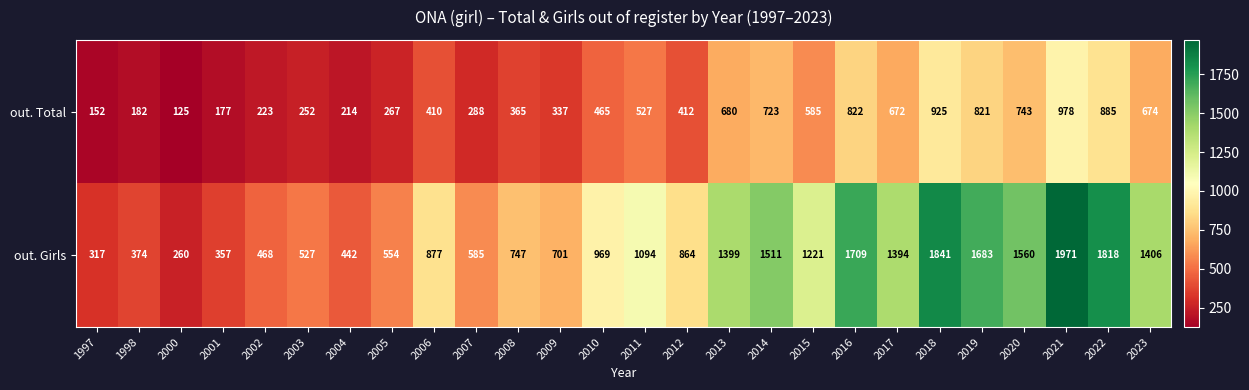

Where is out. Total nearest to the value 551?

2011